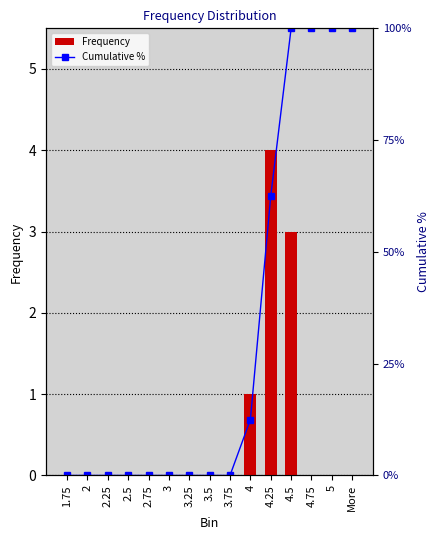

Which series has the largest total across all categories?

Cumulative %